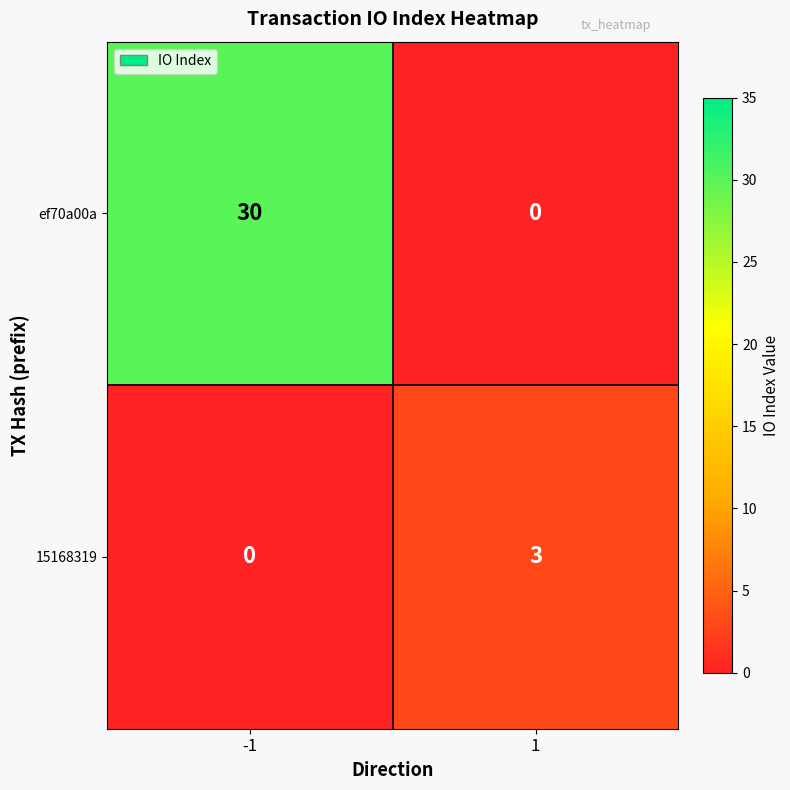

List the series in order of their overall mean, lowest first.

15168319, ef70a00a